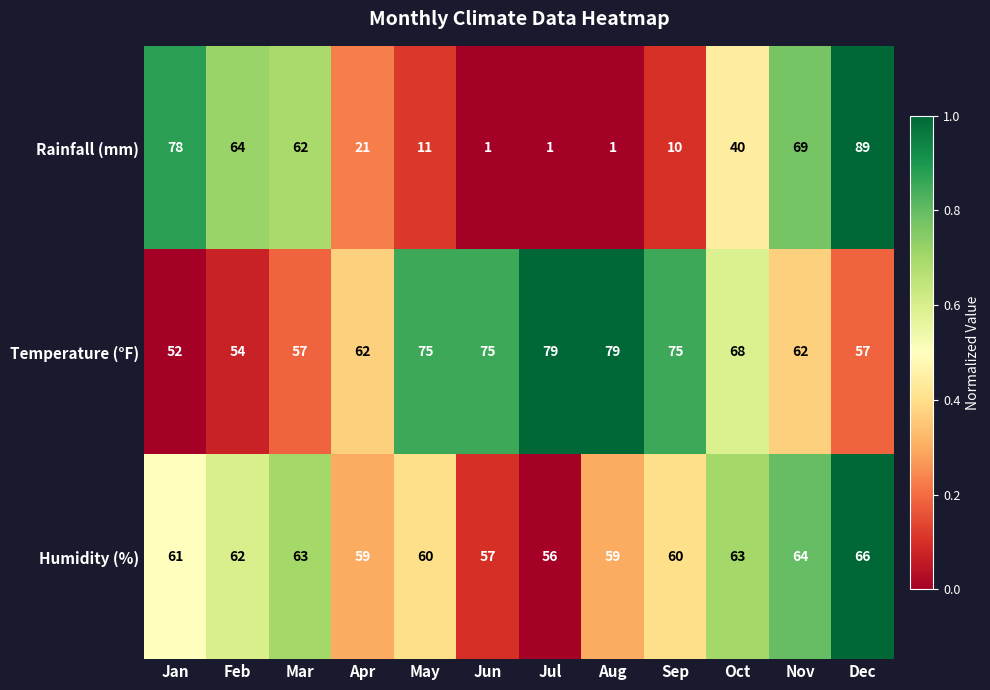

What is the average value of the Humidity (%) series?

61